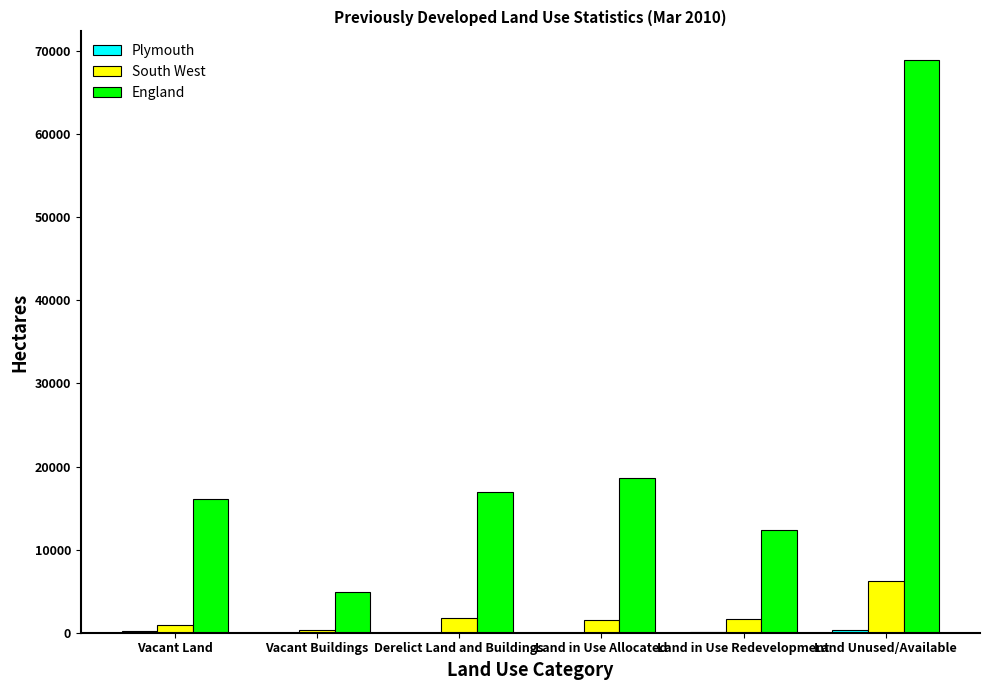

True or false: England has a value of 16900 at Derelict Land and Buildings.

True